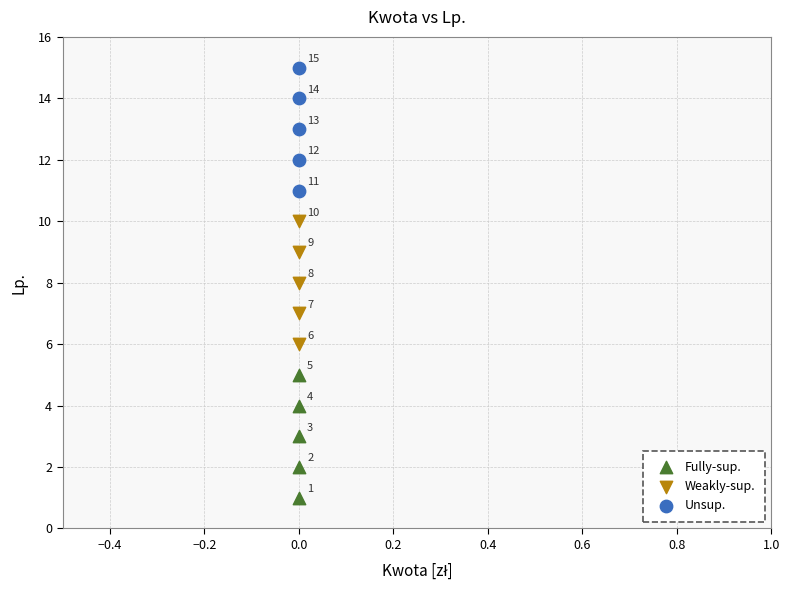

Which series contains the lowest Y value?

Fully-sup.